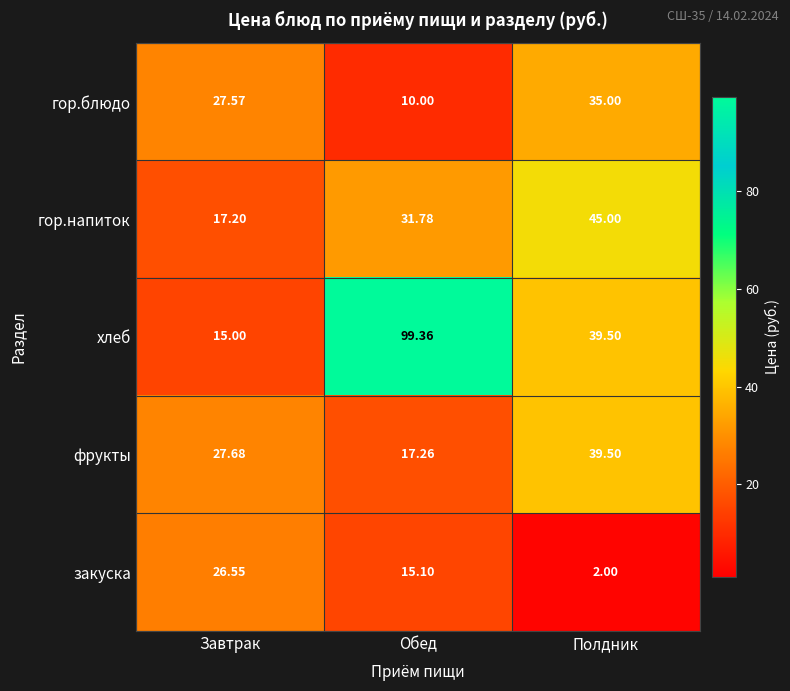

At which label does гор.блюдо reach its minimum?

Обед